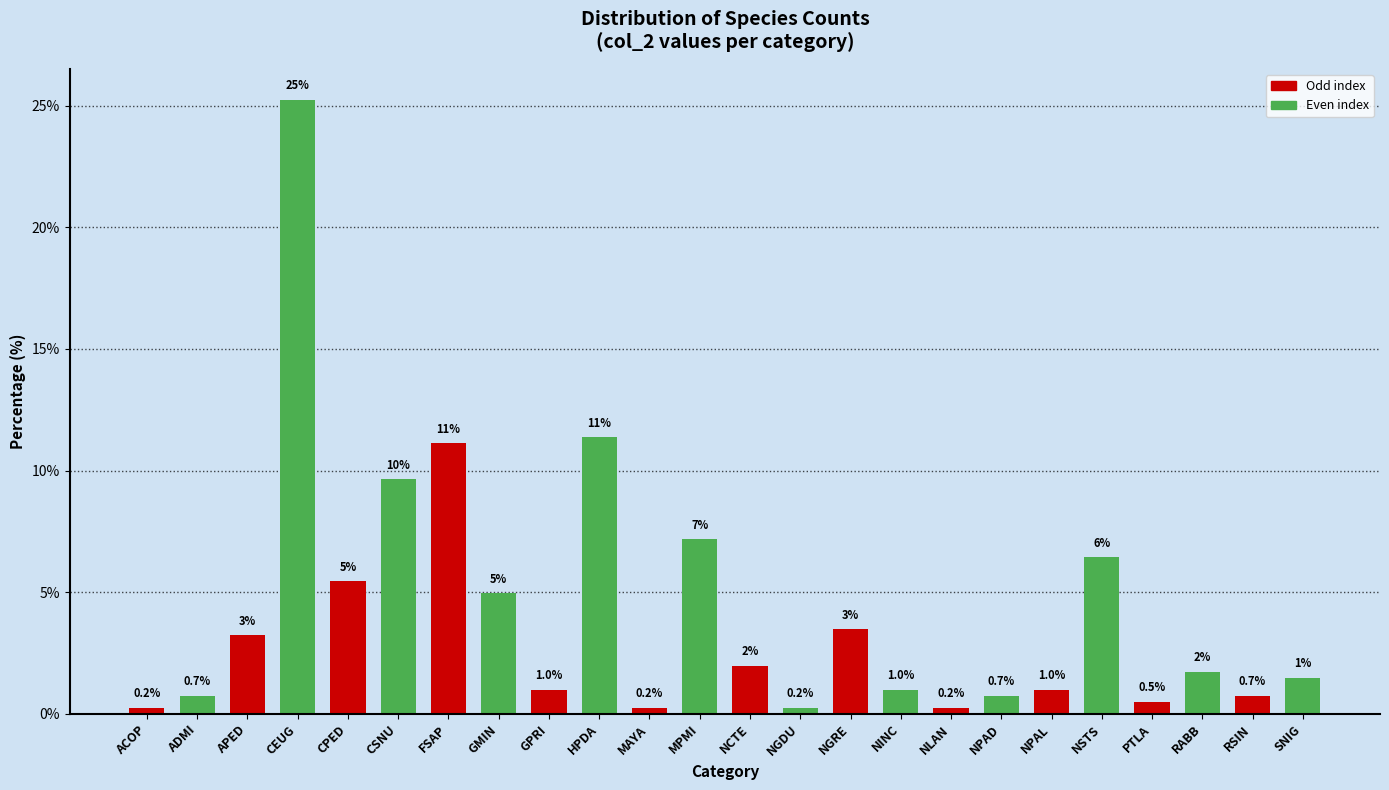

What is the difference between the maximum and minimum values?

25.0